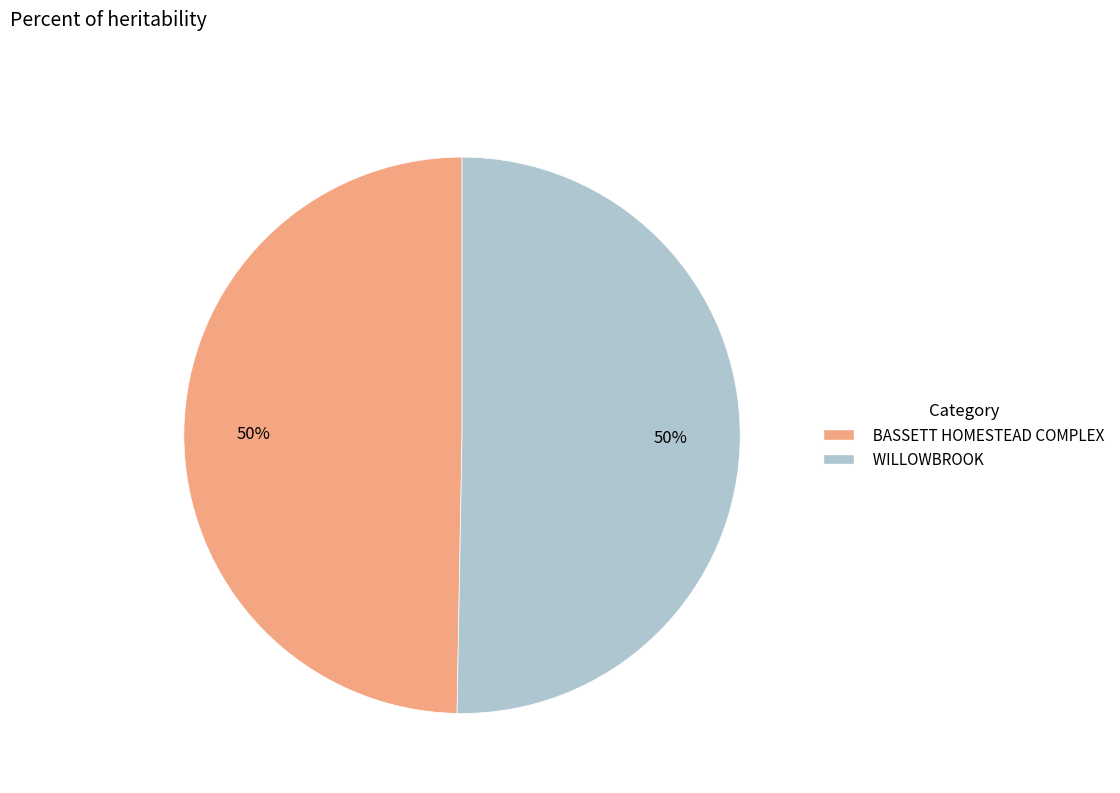

Count the number of slices in the pie.

2